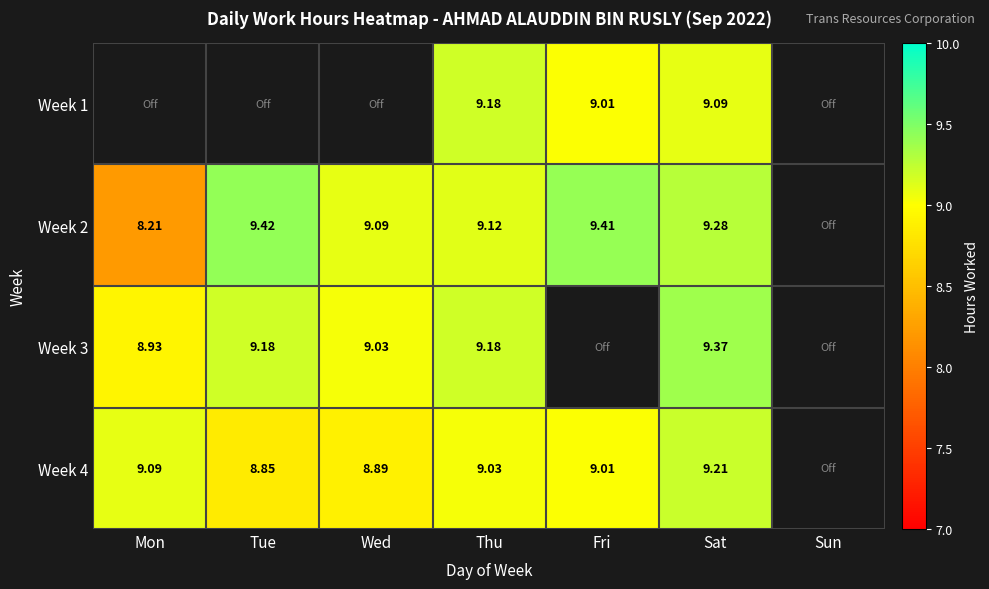

Which has a higher value, Tue or Wed?

Wed